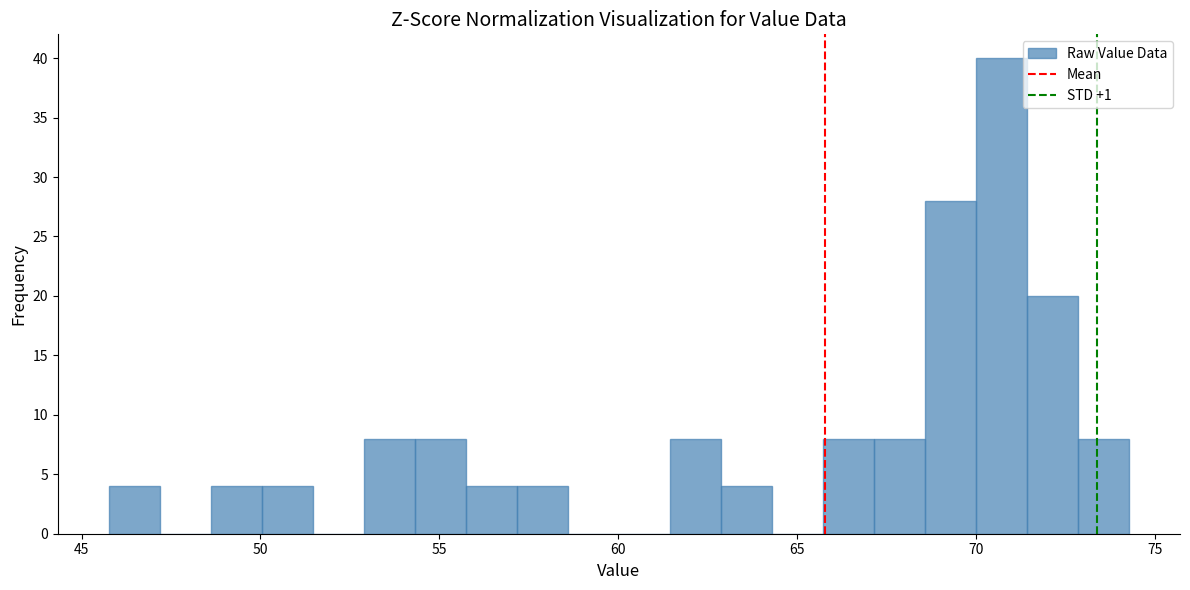

Read against the x-axis, roughly where is the centre of the tallest bar?

70.5